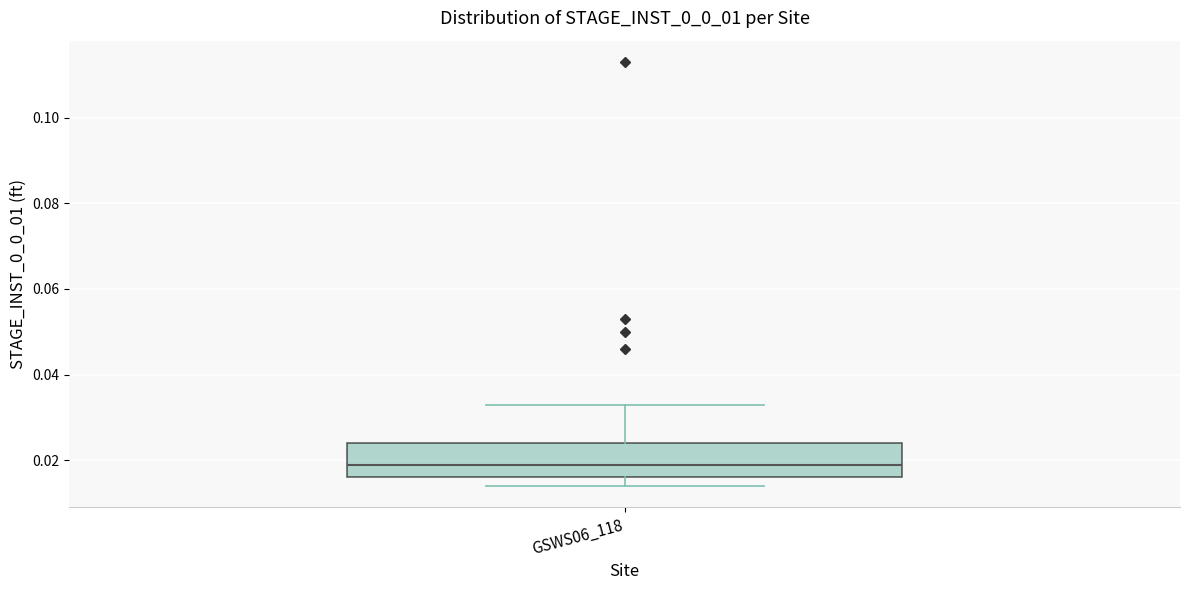

Where does the median line of the box for GSWS06_118 sit on the y-axis? The values are not printed on the chart, so give them approximately, as read against the axis.

0.020